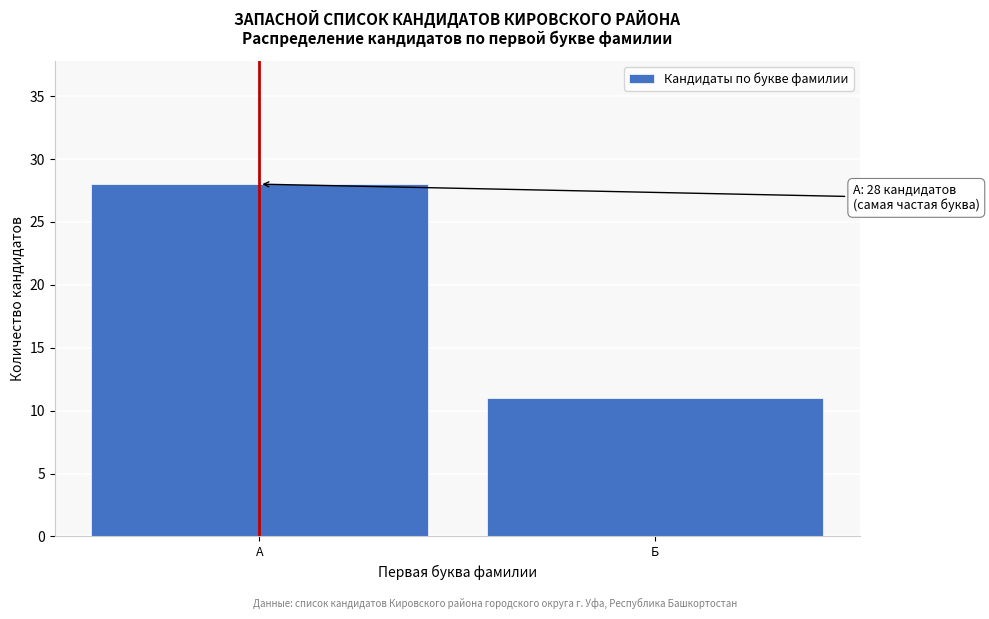

Reading left to right, what are all the values shown in this chart?

28	11